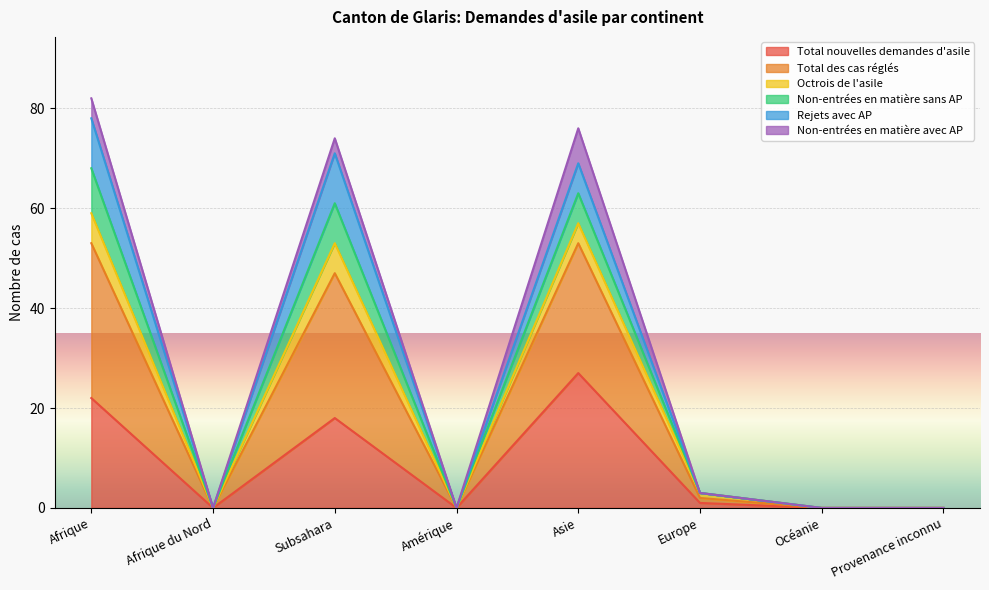

At which label does Total nouvelles demandes d'asile reach its peak?

Asie